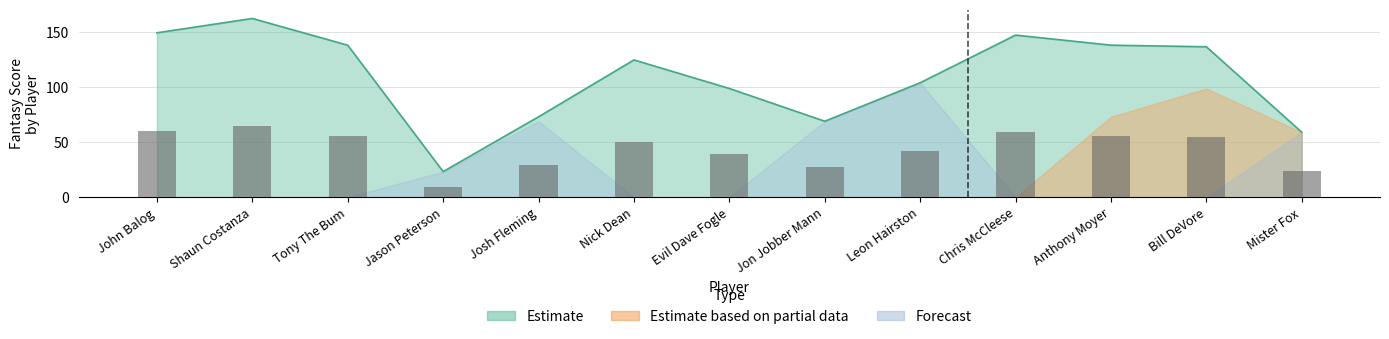

What is the difference between the highest and lowest values at Tony The Bum?

138.0